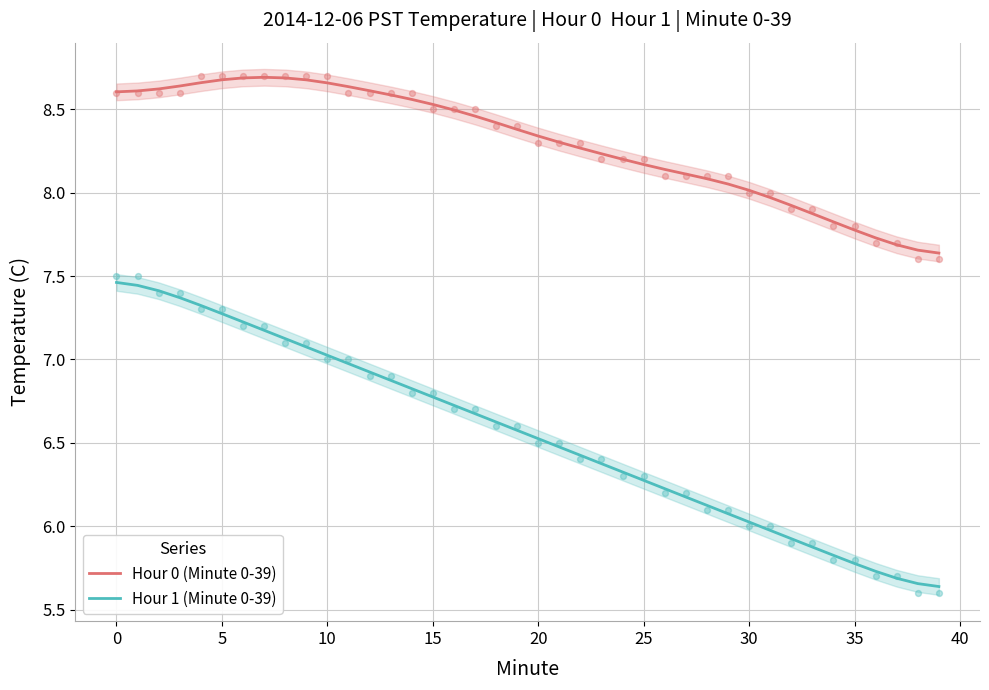

Which series has the largest total across all categories?

Hour 0 (Minute 0-39)